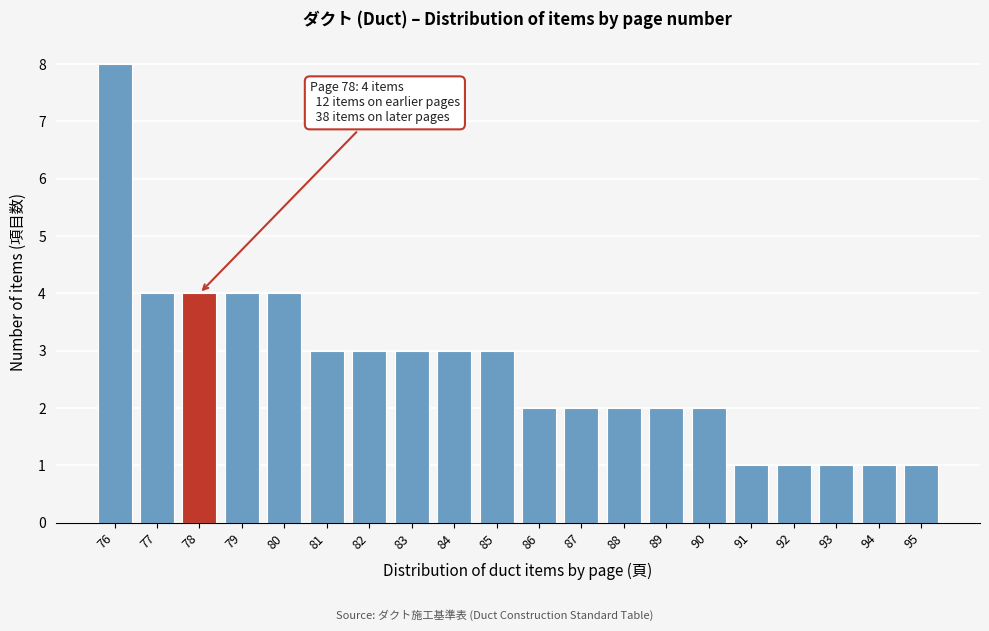

Reading right to left, transcribe all the data shown in this chart.

95=1	94=1	93=1	92=1	91=1	90=2	89=2	88=2	87=2	86=2	85=3	84=3	83=3	82=3	81=3	80=4	79=4	78=4	77=4	76=8